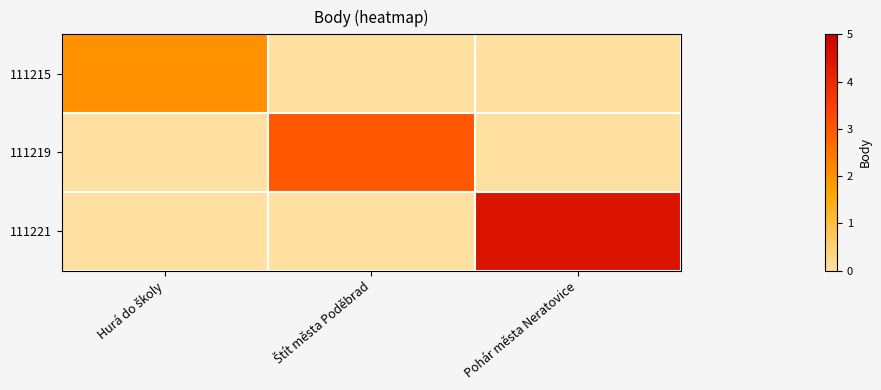

Reading left to right, extract all data points from this chart.

111215: Hurá do školy=2.0	Štít města Poděbrad=0.0	Pohár města Neratovice=0.0
111219: Hurá do školy=0.0	Štít města Poděbrad=3.0	Pohár města Neratovice=0.0
111221: Hurá do školy=0.0	Štít města Poděbrad=0.0	Pohár města Neratovice=4.5